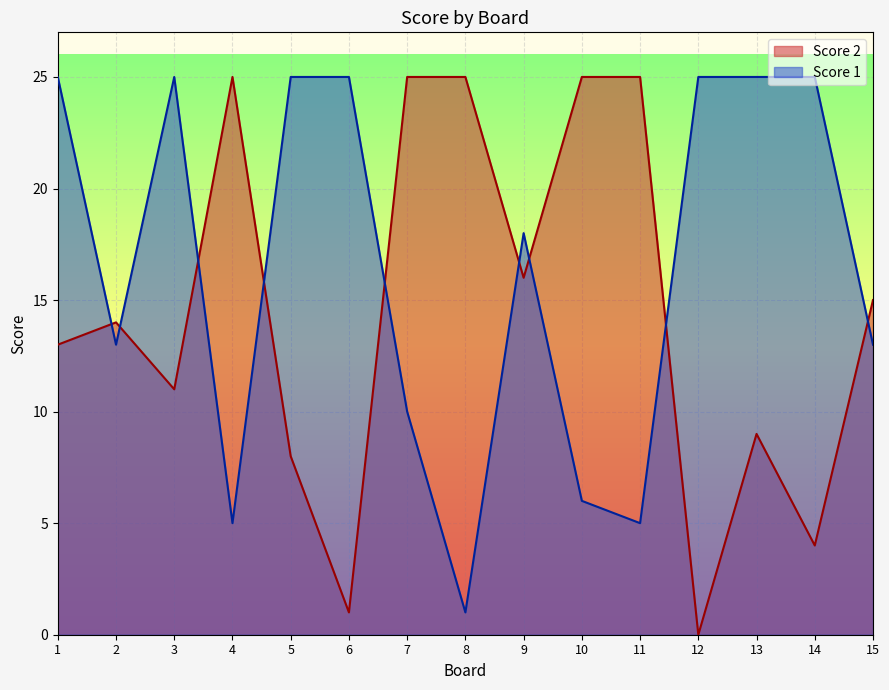

What is the sum of all Score 1 values?

246